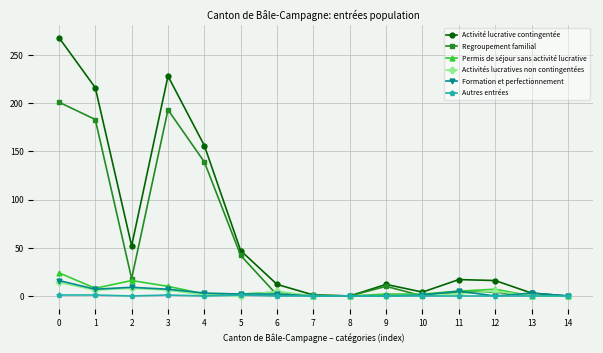

Between 0 and 4, which series saw the biggest shift?

Activité lucrative contingentée